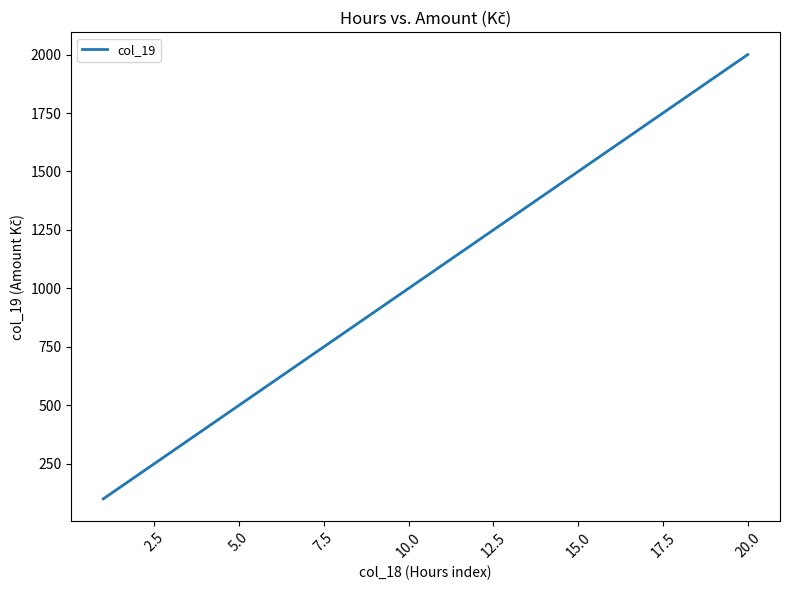

What is the difference between the maximum and minimum values?

1900